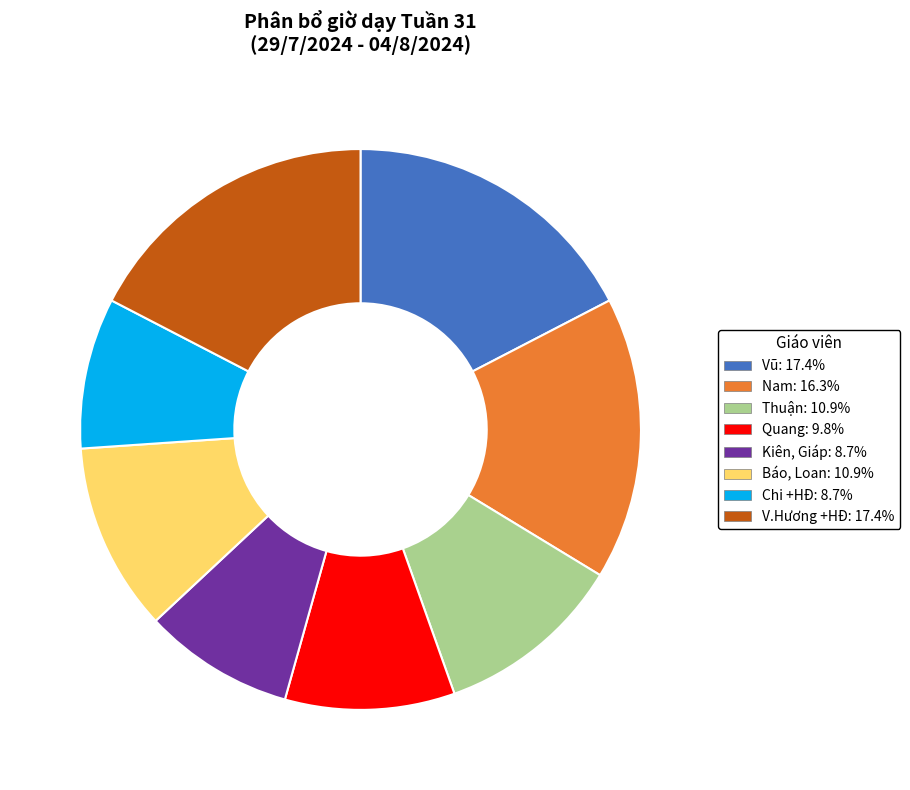

Is there a majority slice in this chart?

No